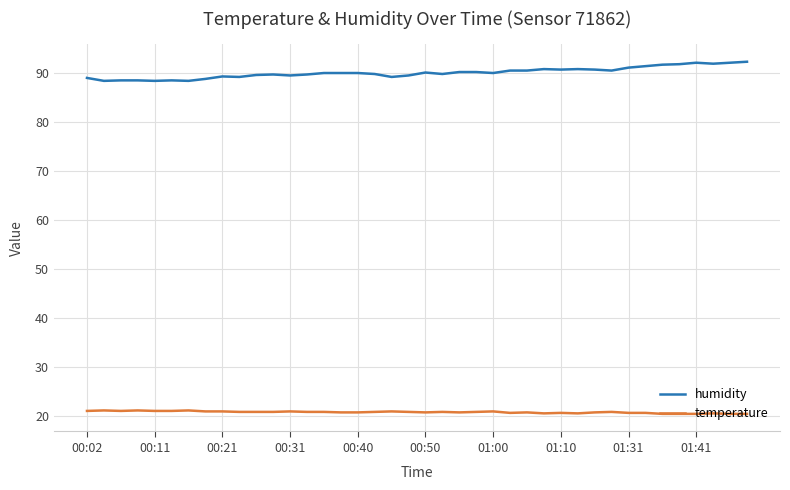

What is the maximum value for temperature?

21.2